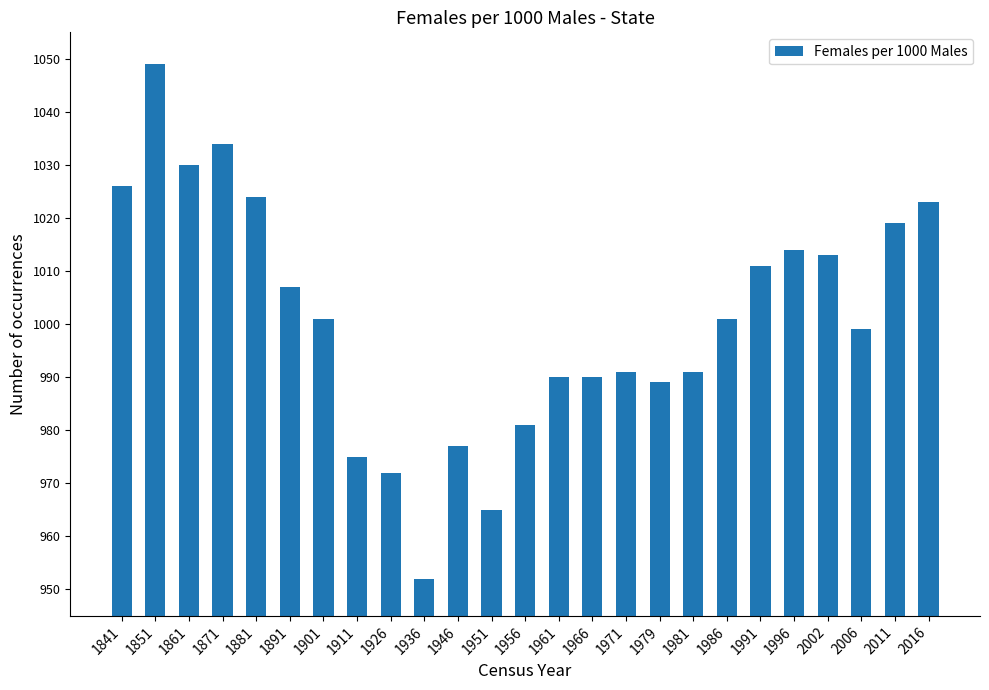

Does the chart contain stacked bars?

No